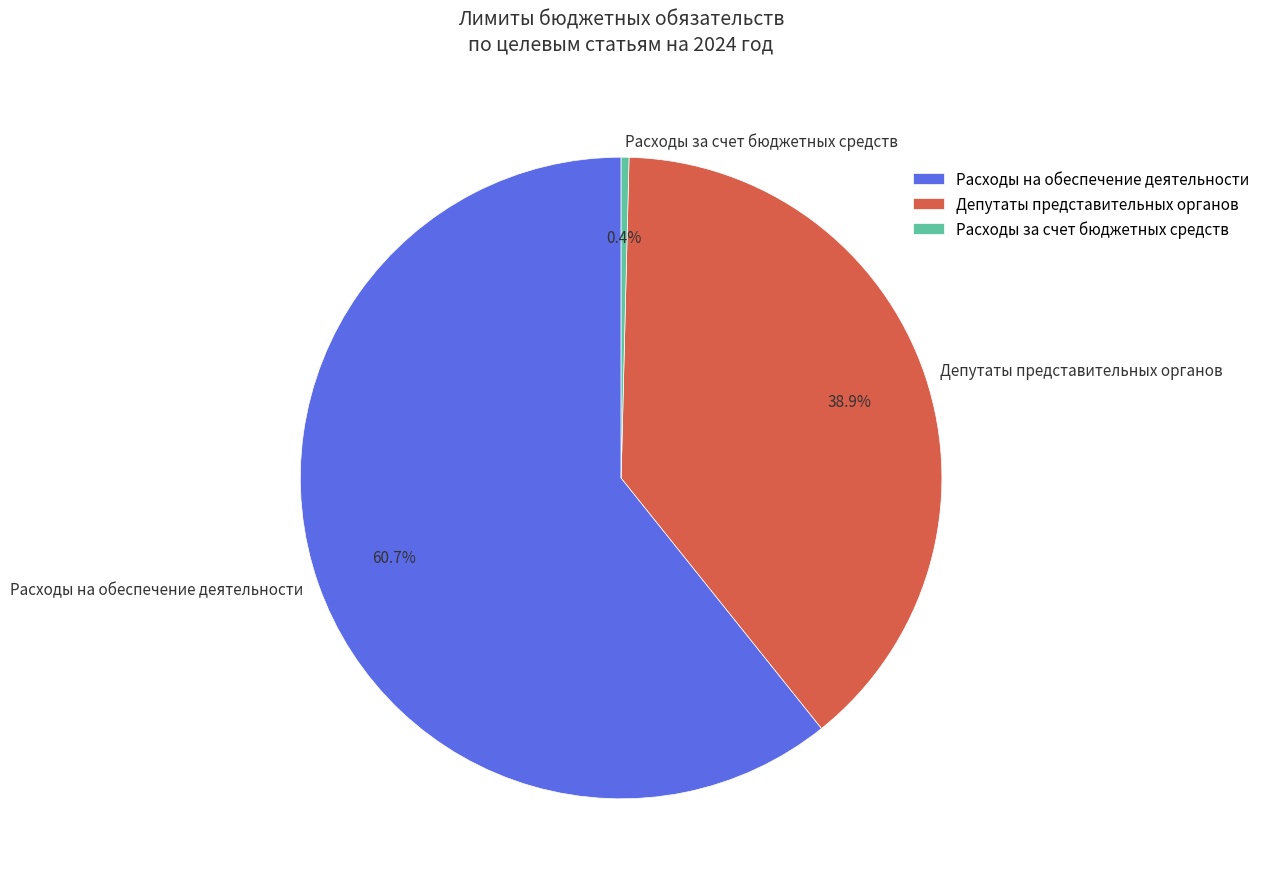

To the nearest percent, what is the difference between the largest and smallest slice percentages?

60%